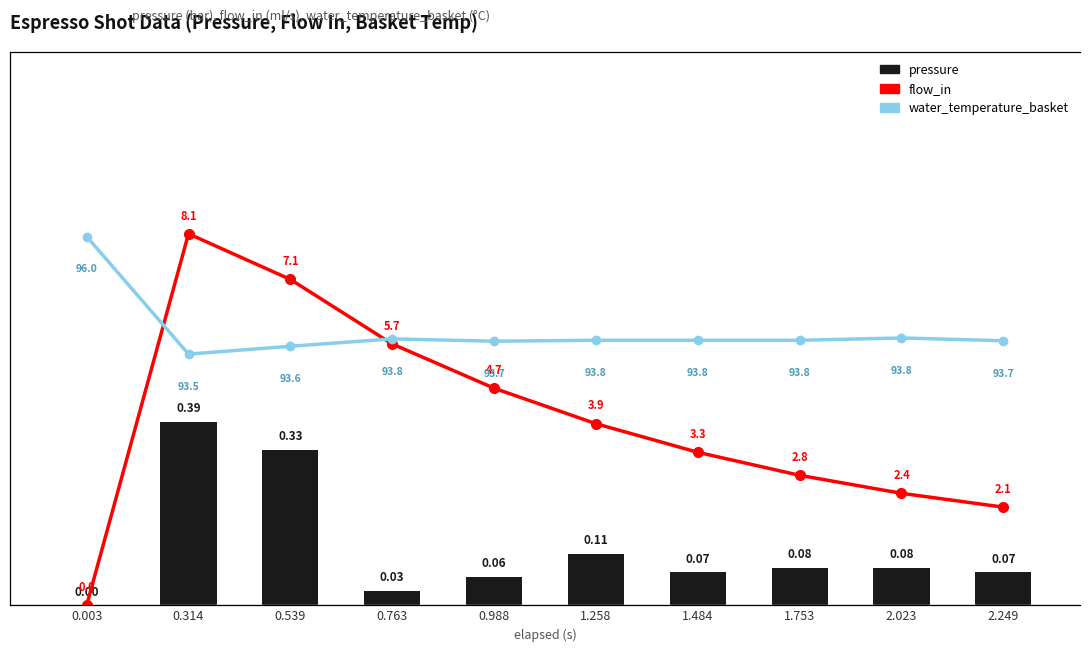

Where does the flow_in series first go above 3?

0.314